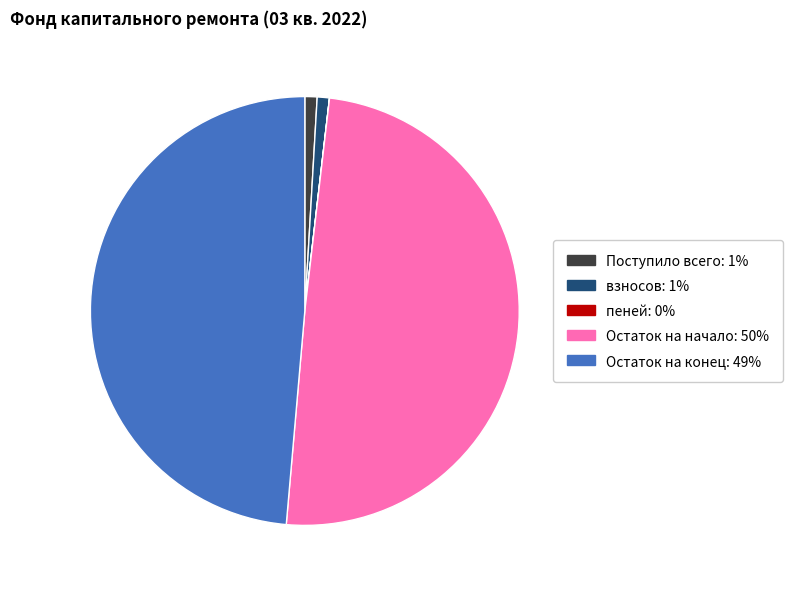

Is Остаток на начало the majority of the pie?

No